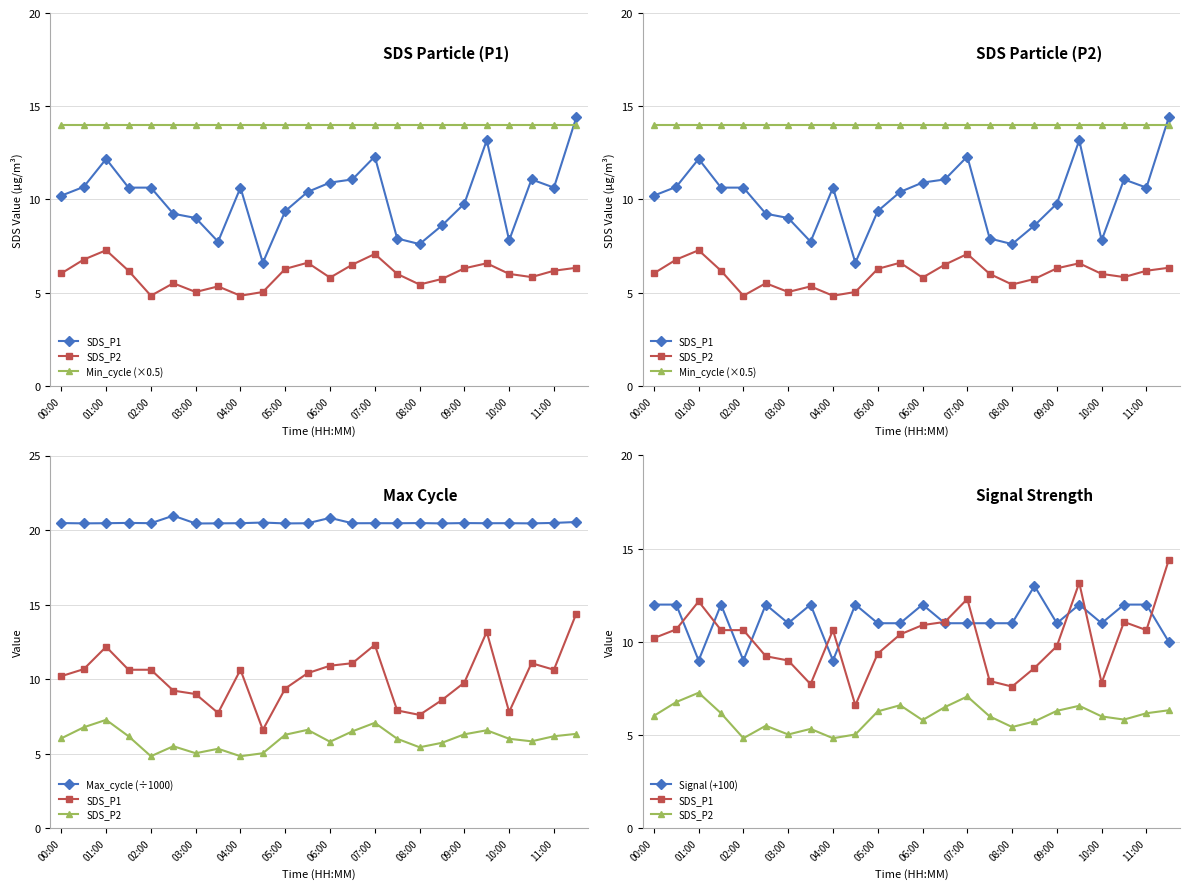

What is the value of the SDS_P1 point at the 20th from the left?

13.2